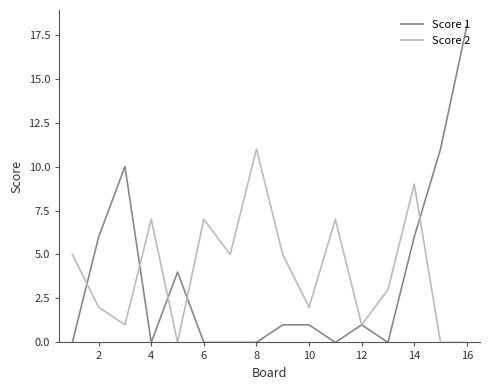

List the series in order of their peak value, lowest first.

Score 2, Score 1